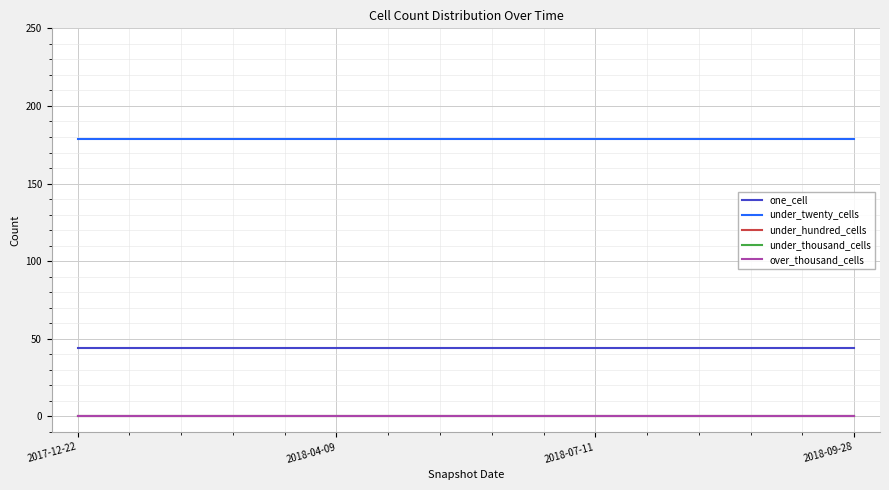

Does the chart have visible grid lines?

Yes